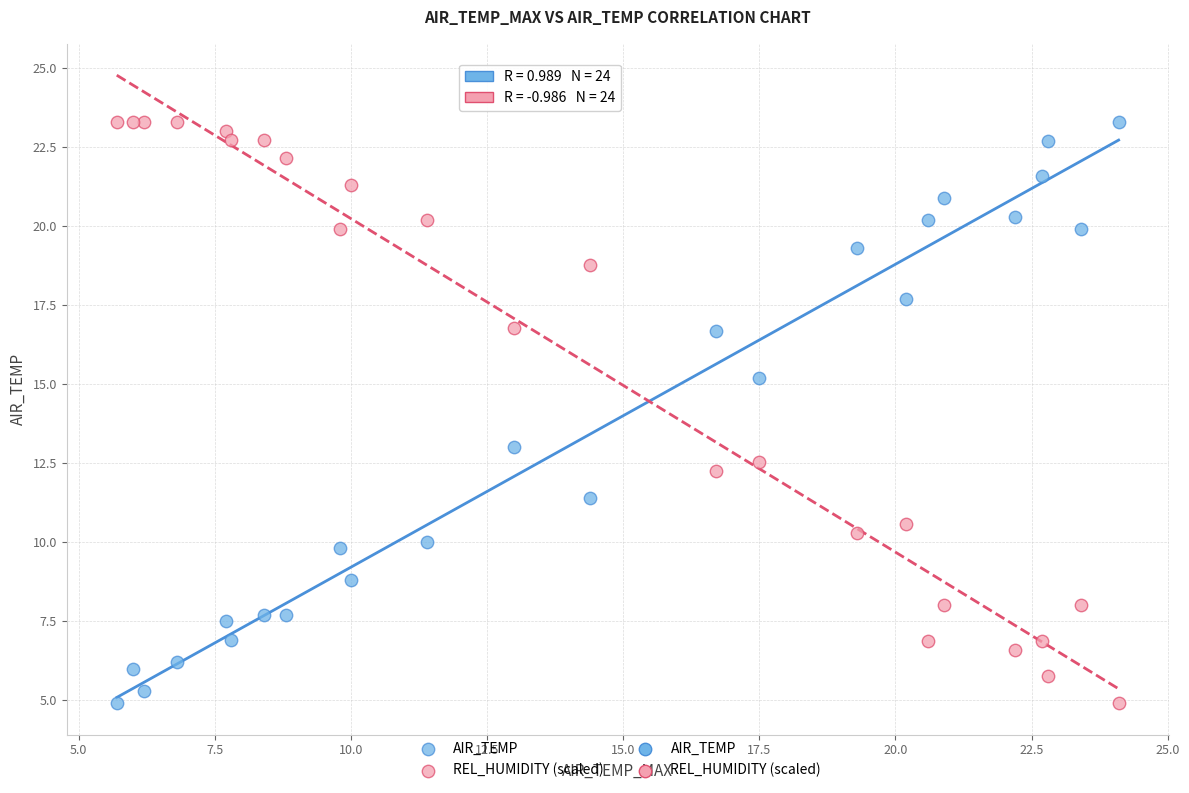

What is the X range (max minus min) for the scatter plot?

18.4